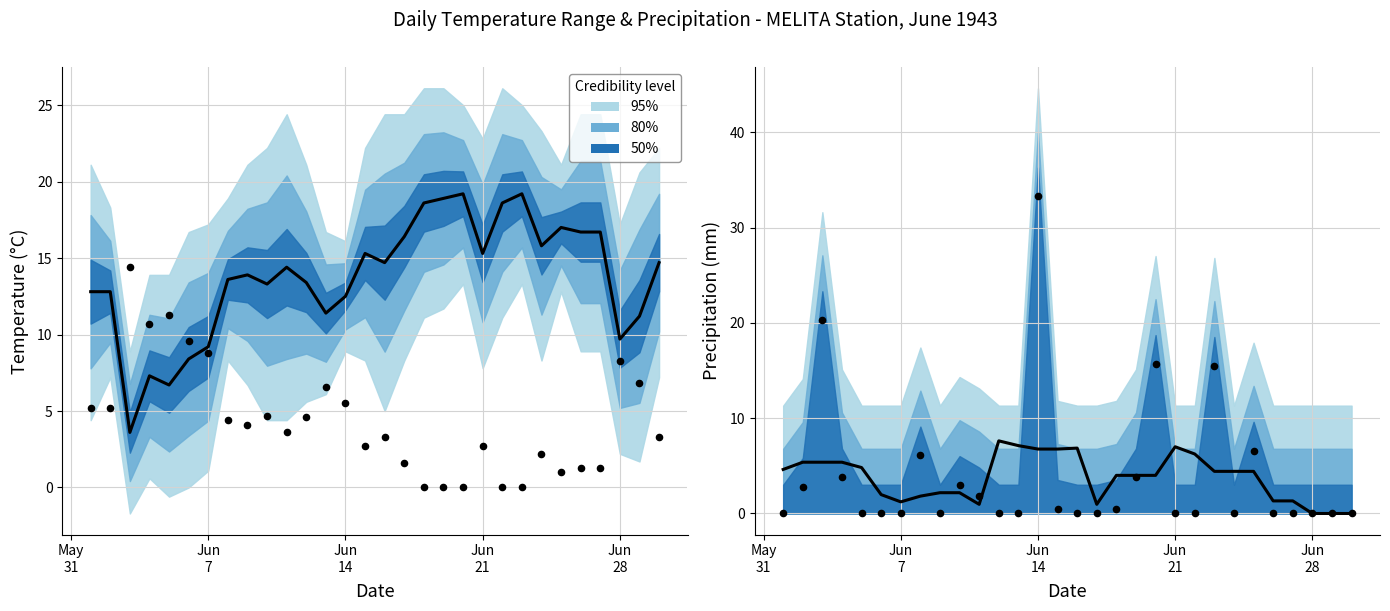

What is the total value across all series at Jun
14?

9.0